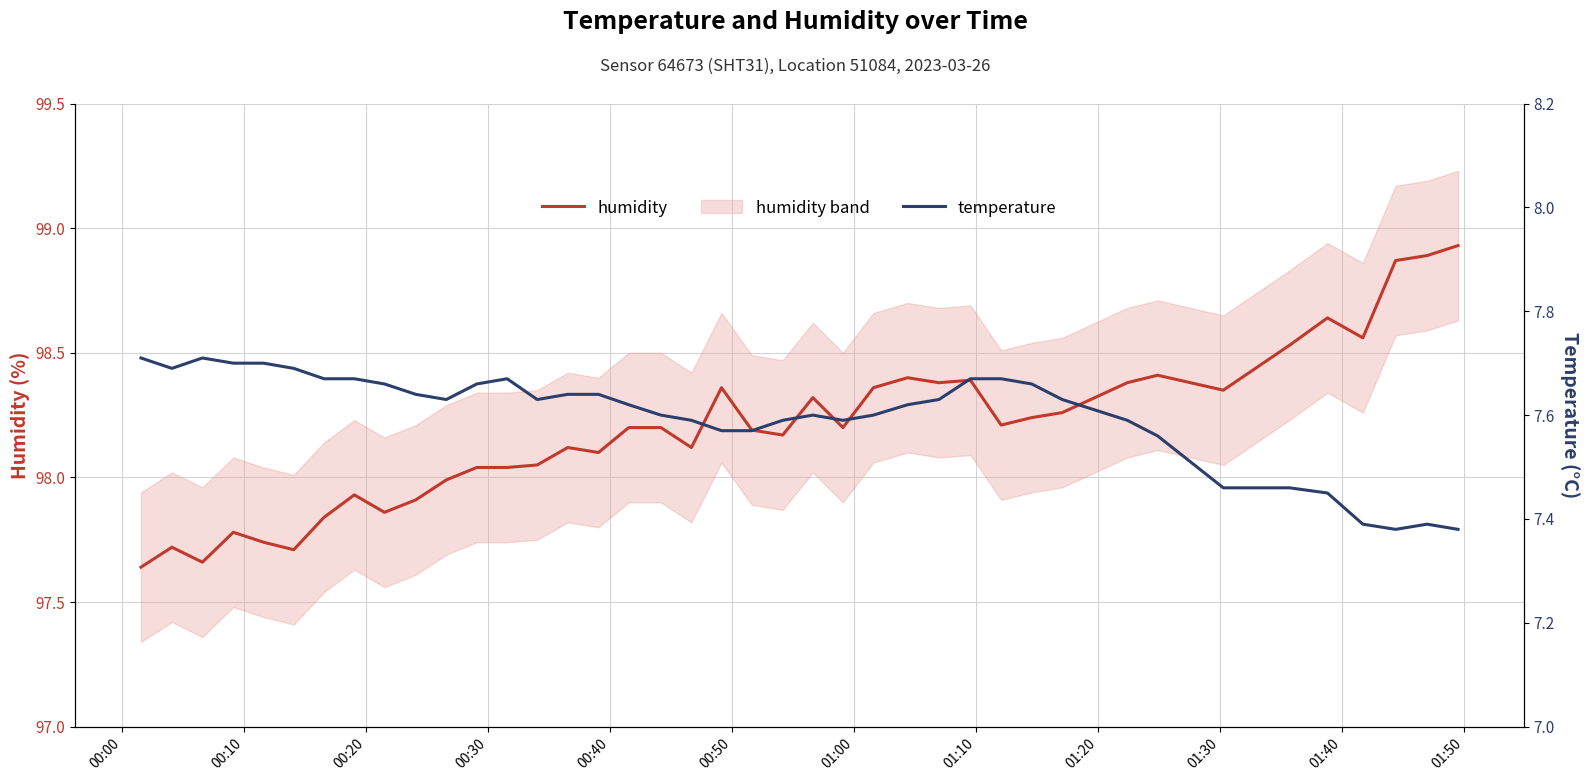

True or false: temperature and humidity cross at least once.

False